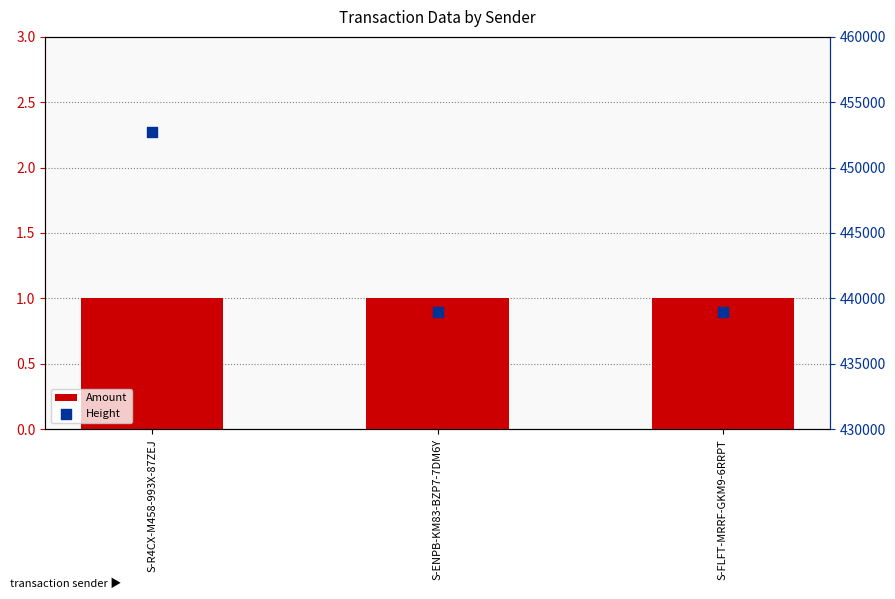

Which series has the largest total across all categories?

Height